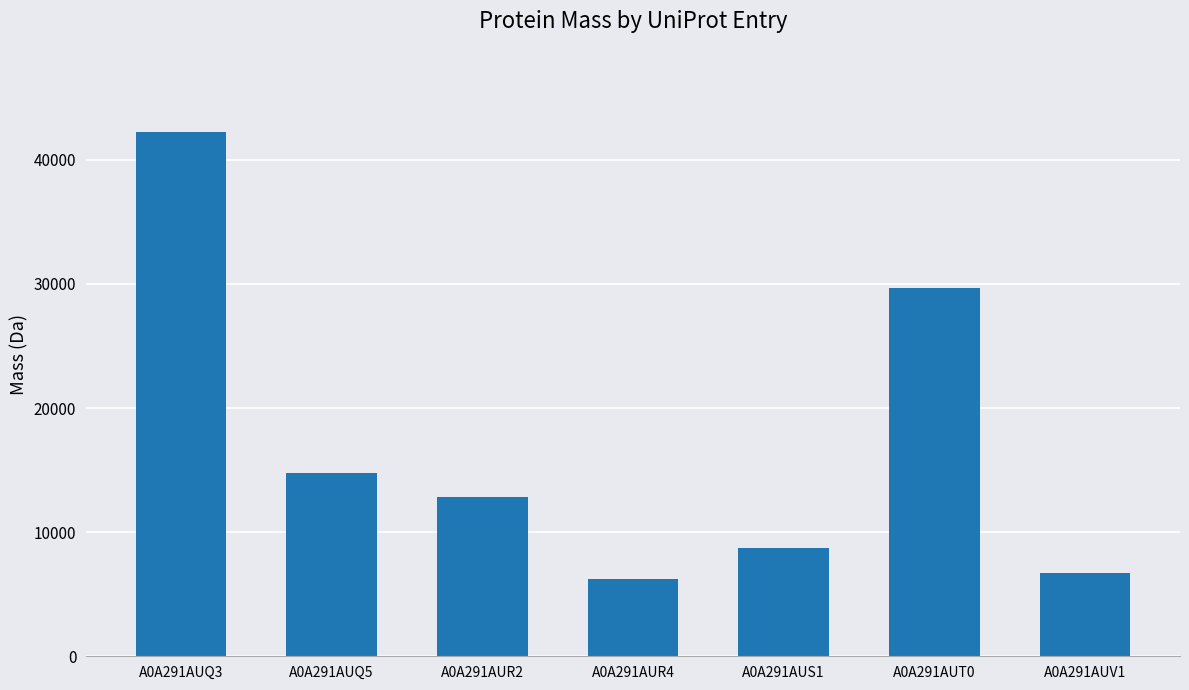

Where does the data first go above 12805?

A0A291AUQ3